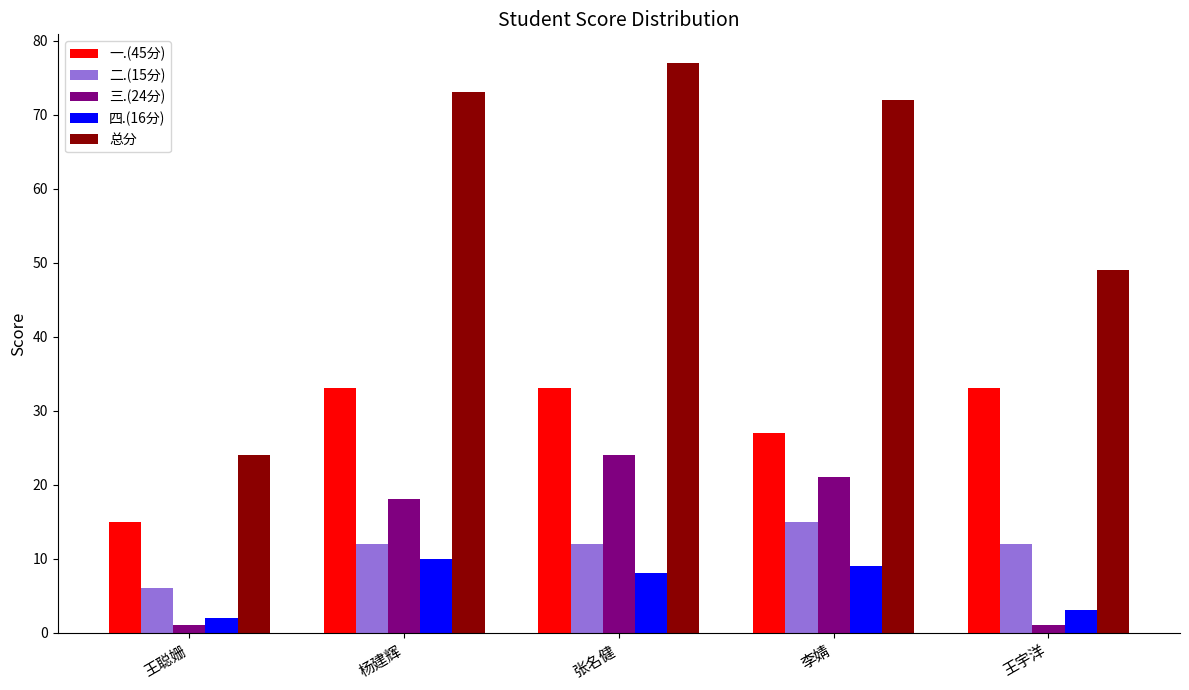

What position from the right is 李婧?

2